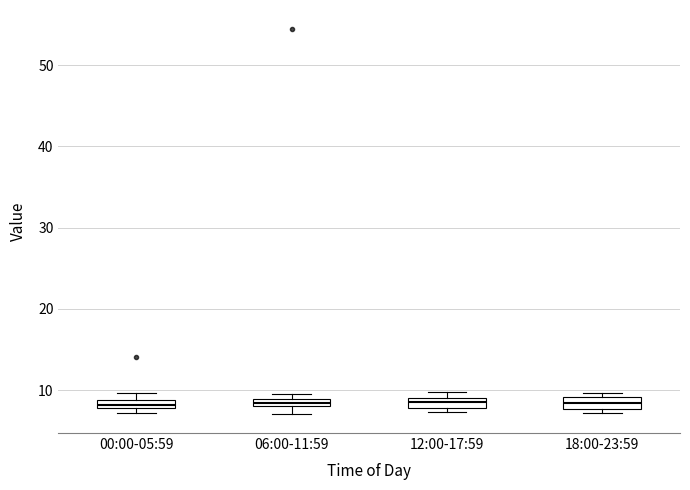

Where is the lower edge of the box for 18:00-23:59 on the y-axis? The values are not printed on the chart, so give them approximately, as read against the axis.

8